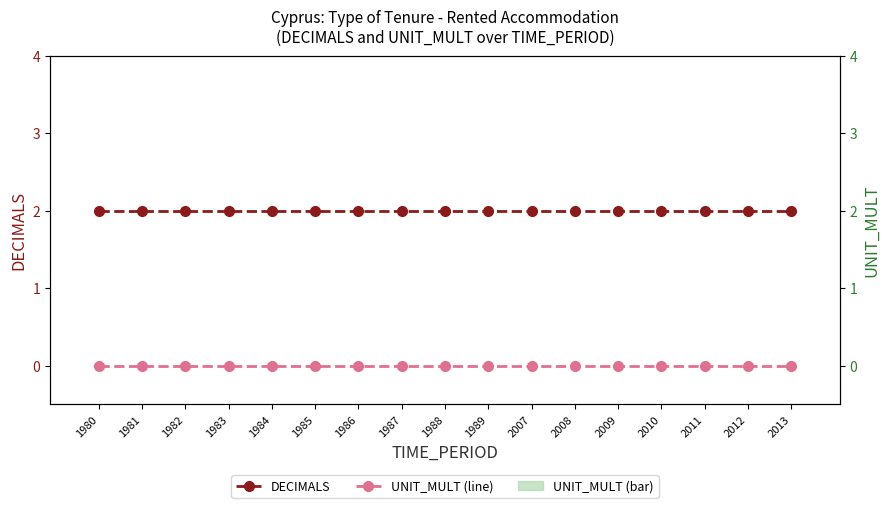

List the series in order of their peak value, lowest first.

UNIT_MULT, DECIMALS